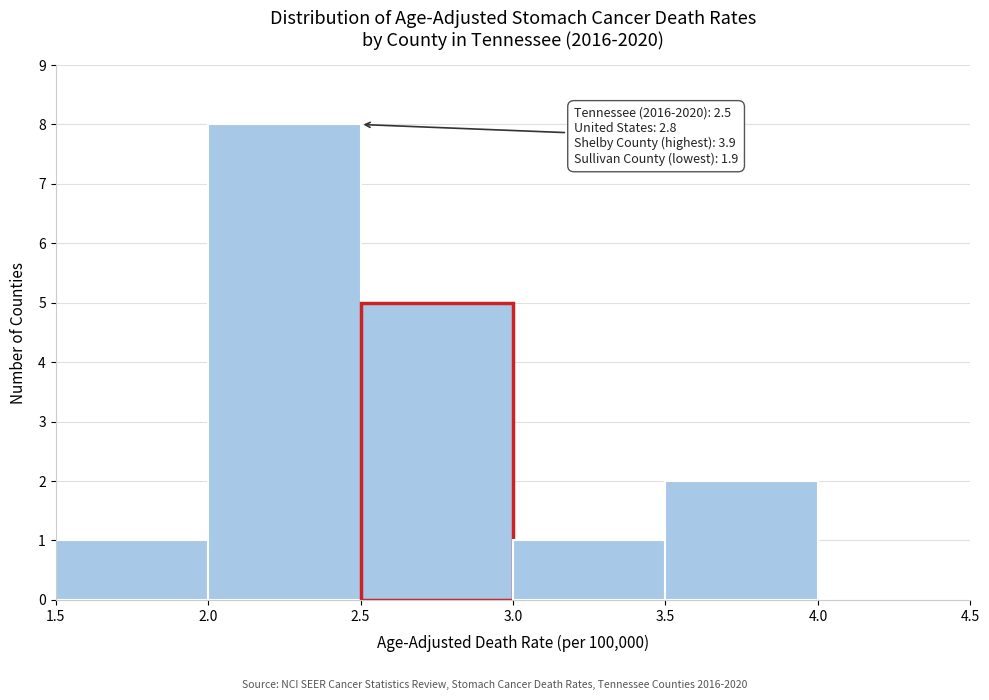

Over which range of the x-axis is the bar tallest?

2.0 to 2.5